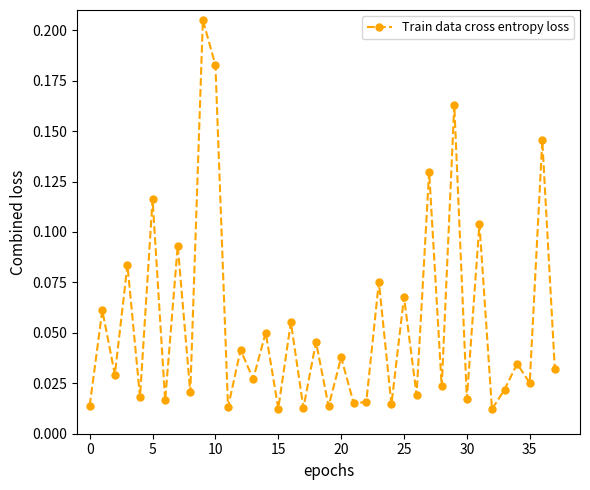

How many interior local peaks (higher than both neighbors) does the data have?

17